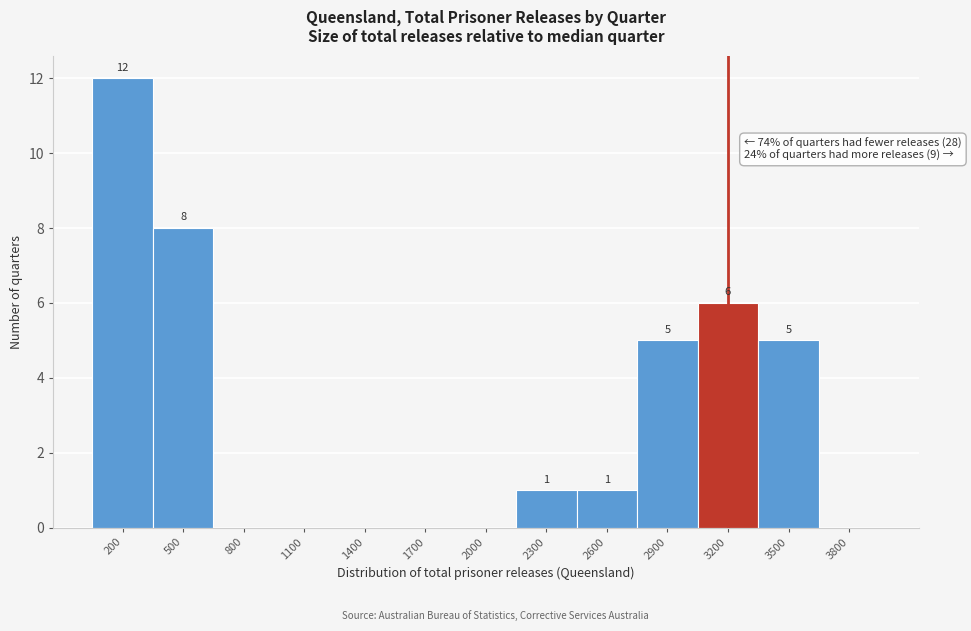

Reading left to right, extract all data points from this chart.

200=12	500=8	800=0	1100=0	1400=0	1700=0	2000=0	2300=1	2600=1	2900=5	3200=6	3500=5	3800=0